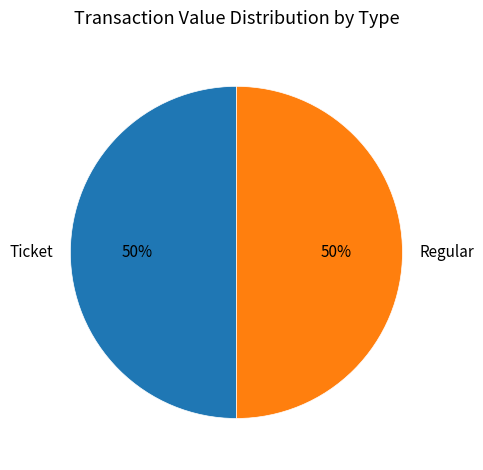

To the nearest percent, what is the difference between the largest and smallest slice percentages?

0%